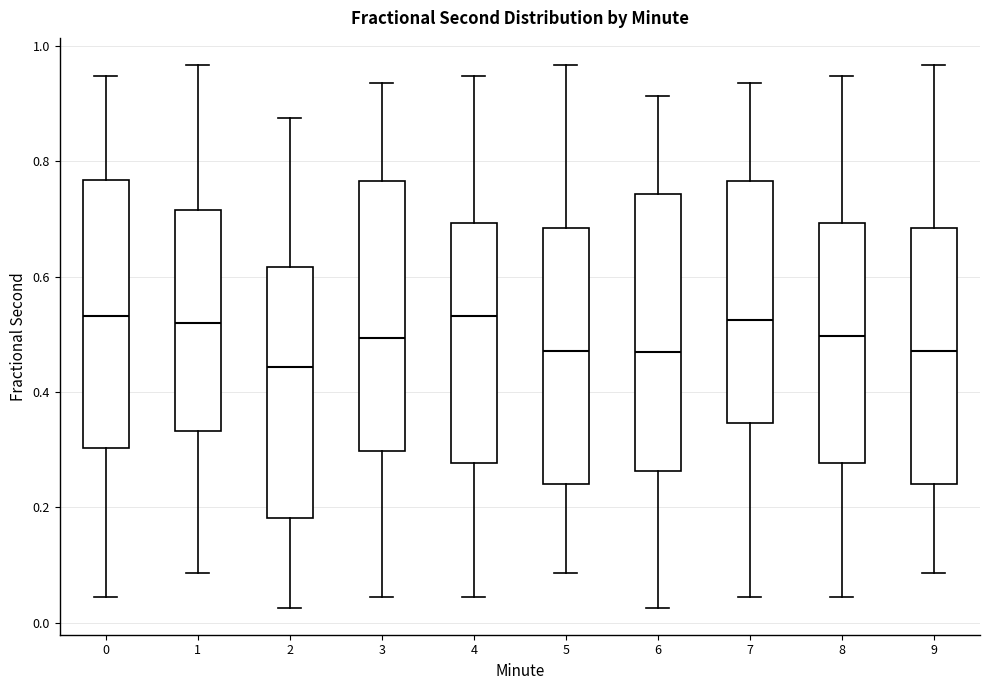

Where does the upper whisker of the box at x = 8 end on the y-axis? The values are not printed on the chart, so give them approximately, as read against the axis.

0.94